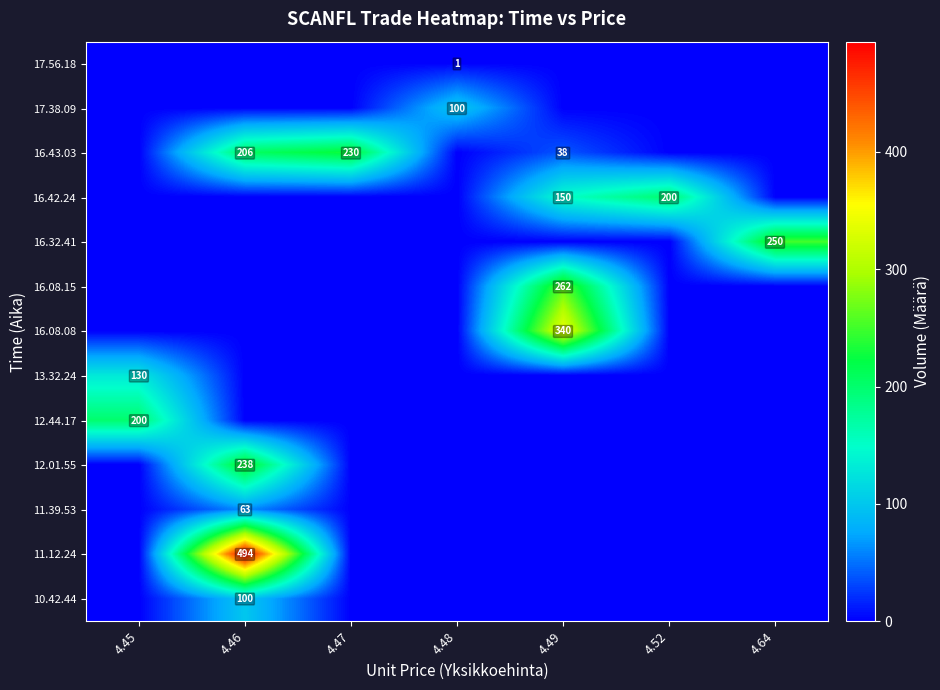

How many data points does each series have?

7